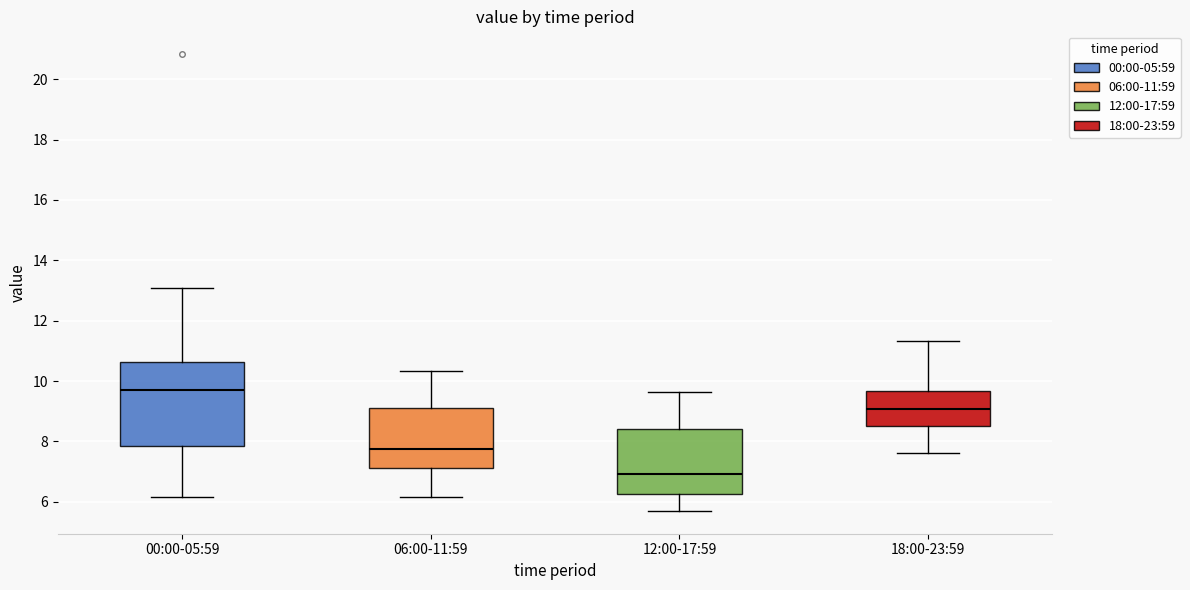

Reading left to right, transcribe this box plot: for each box, give where its median line is, the range the box spans, and where its two whiskers end, as read against the y-axis. The values are not printed on the chart, so give them approximately, as read against the axis.

00:00-05:59: median 9.8, box 7.8 to 10.6, whiskers 6.2 to 13.2
06:00-11:59: median 7.8, box 7.2 to 9.2, whiskers 6.2 to 10.4
12:00-17:59: median 7.0, box 6.2 to 8.4, whiskers 5.8 to 9.6
18:00-23:59: median 9.0, box 8.6 to 9.6, whiskers 7.6 to 11.4